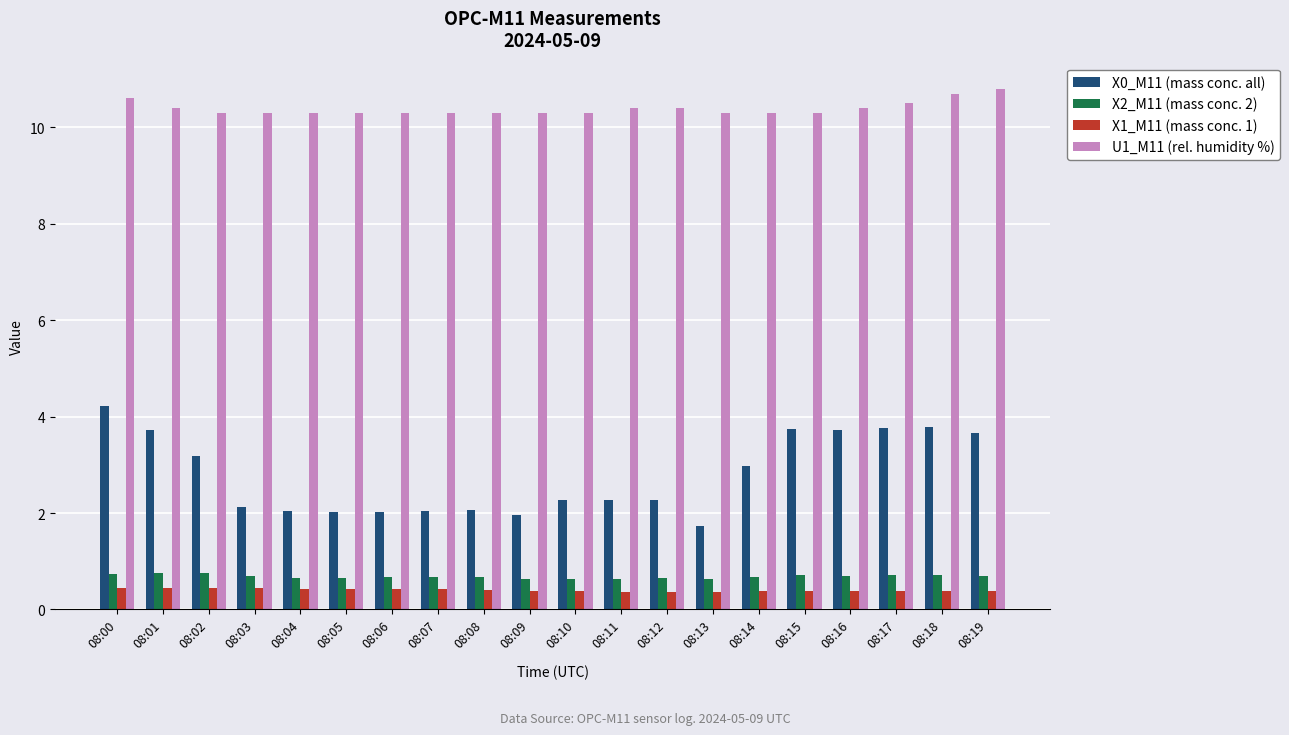

True or false: X0_M11 (mass conc. all) has a value of 2.6 at 08:06.

False